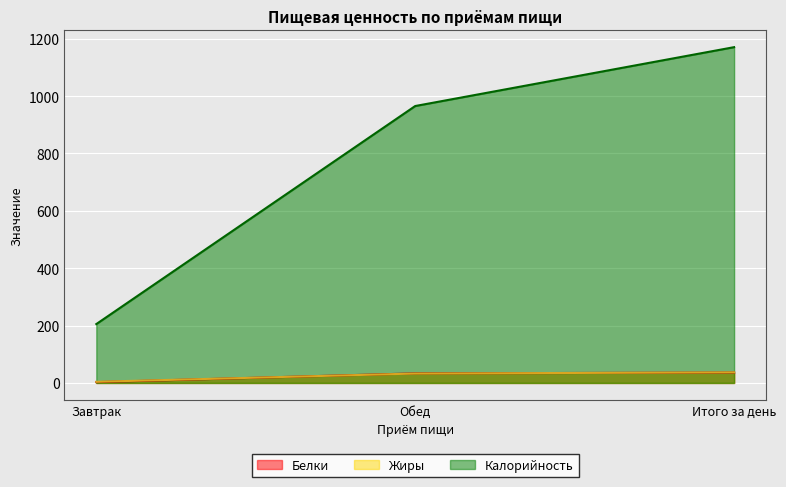

Which category has the highest value across all series?

Итого за день